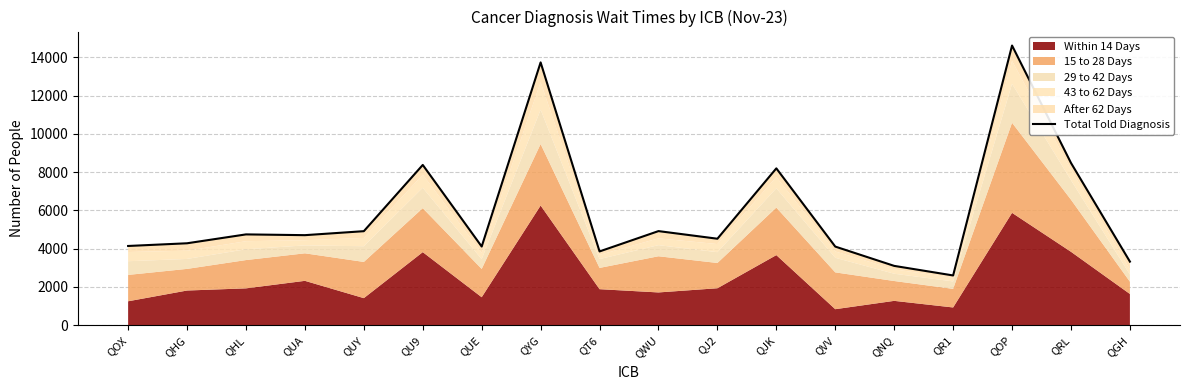

Rank the categories by value from highest to lowest.

QOP, QYG, QRL, QU9, QJK, QWU, QUY, QHL, QUA, QJ2, QHG, QOX, QUE, QVV, QT6, QGH, QNQ, QR1